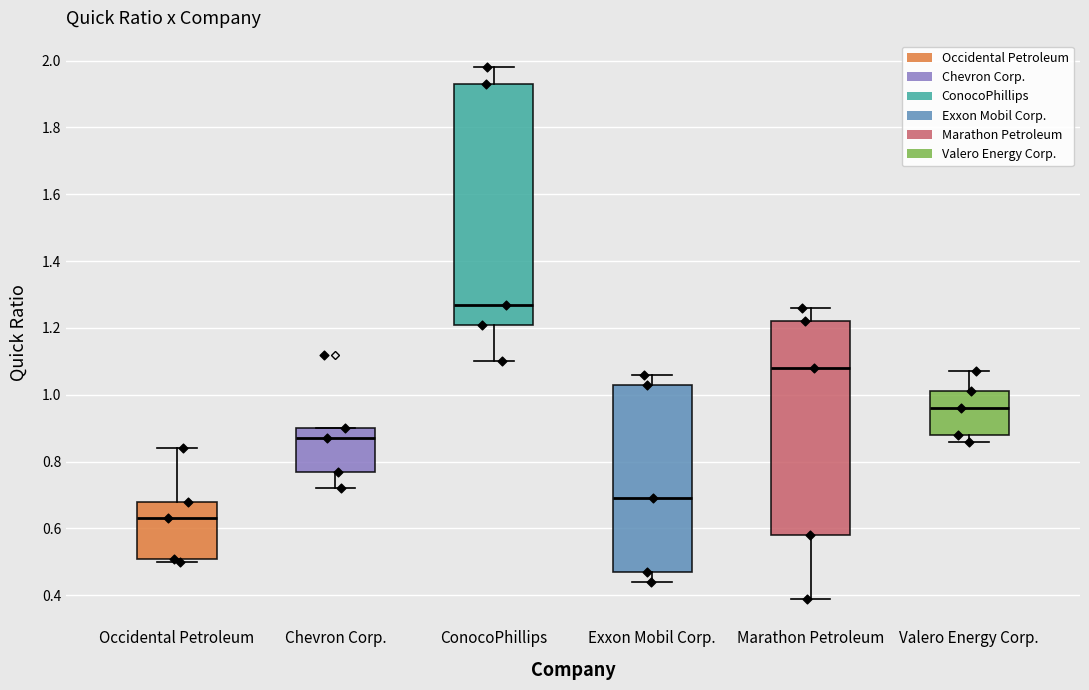

Which box's median line is the lowest?

Occidental Petroleum